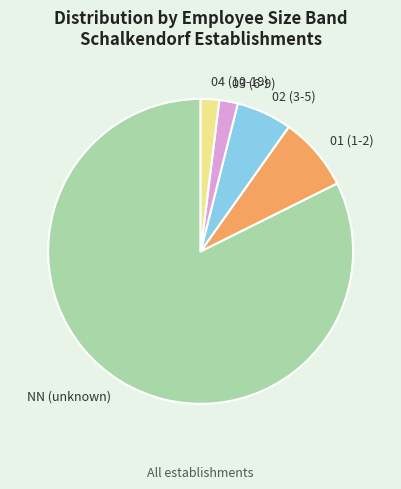

Which slice represents more than half of the pie?

NN (unknown)